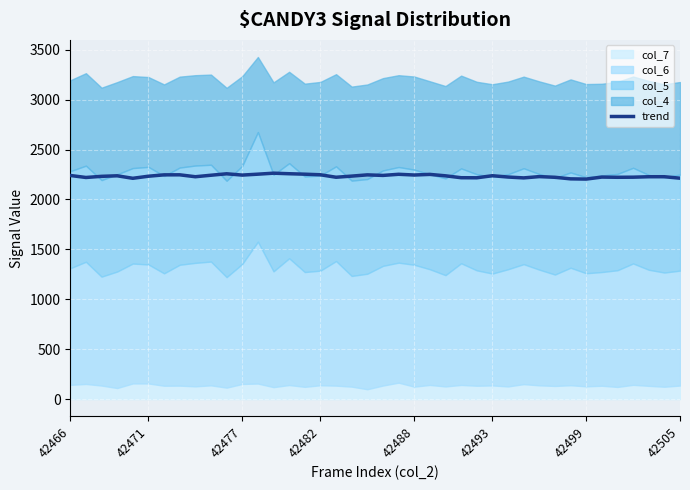

The chart shows a value of 502.9 at 12. True or false?

False